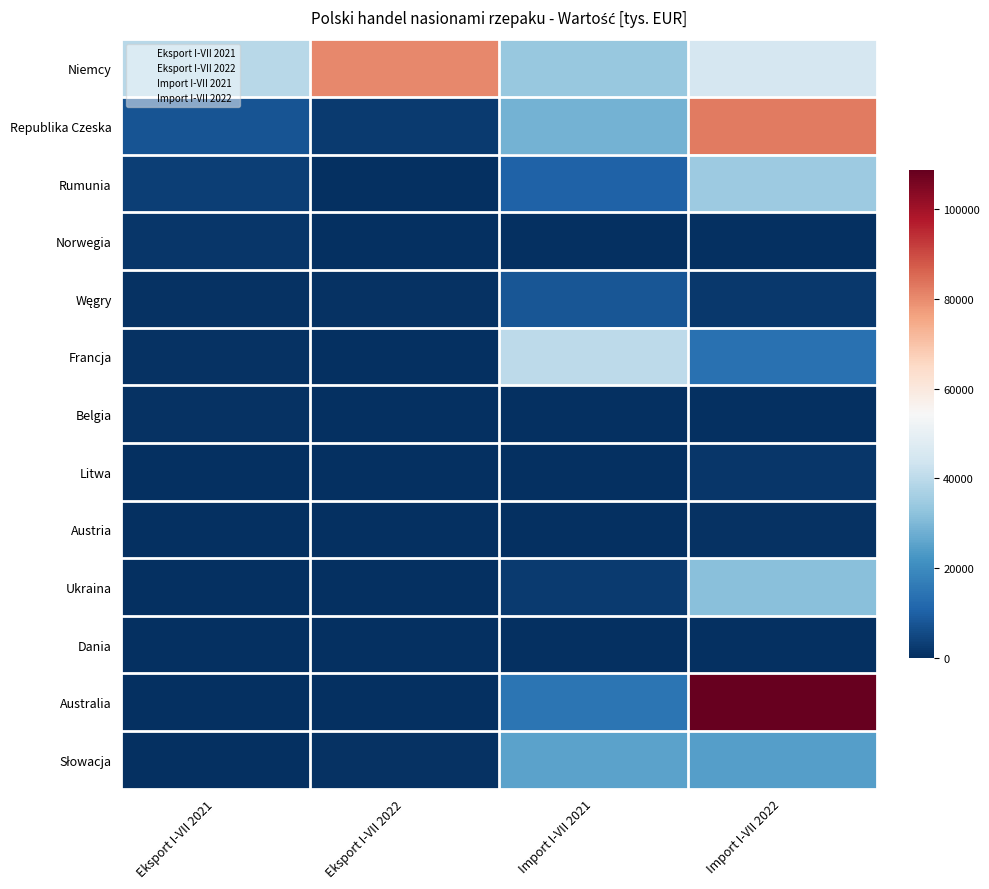

Reading left to right, transcribe all the data shown in this chart.

Niemcy: 39145.4	80413.7	33864.6	45227.3
Republika Czeska: 7510.1	2261.6	28822.0	82618.7
Rumunia: 3190.9	270.1	10347.5	34505.2
Norwegia: 1381.7	0.0	0.0	0.0
Węgry: 540.6	685.2	7967.1	1815.2
Francja: 496.1	295.9	40011.9	13957.3
Belgia: 493.2	0.0	0.0	0.0
Litwa: 236.7	335.7	292.4	1459.9
Austria: 210.0	0.0	0.0	522.7
Ukraina: 188.6	0.0	2321.3	31656.5
Dania: 145.9	0.0	0.0	0.0
Australia: 0.0	0.0	14543.1	108620.2
Słowacja: 0.0	604.9	25293.5	24482.1